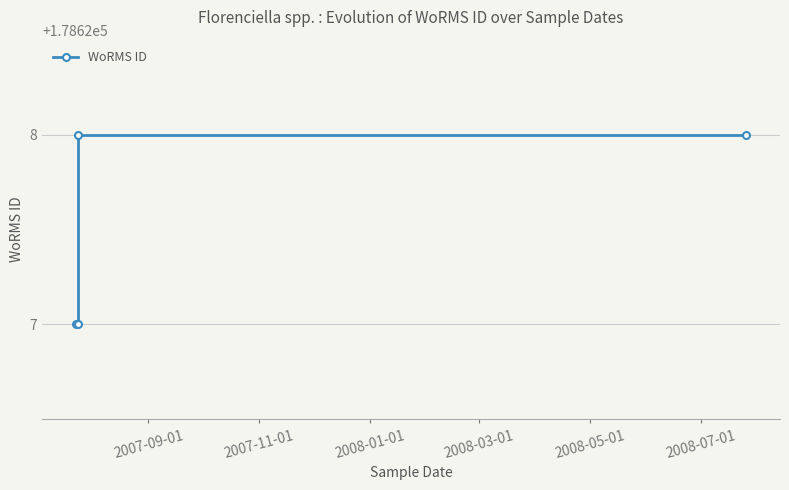

Between 2007-09-01 and 2008-03-01, which is larger?

2008-03-01